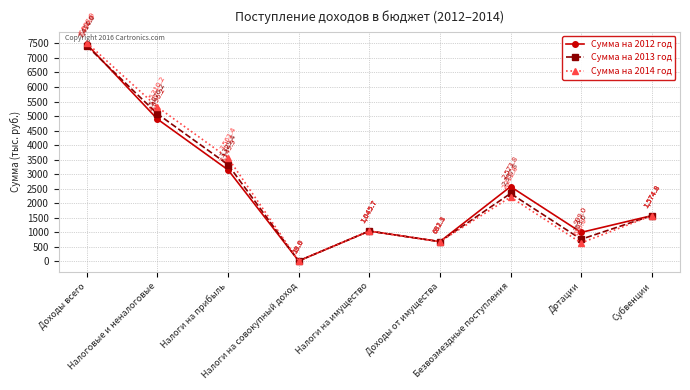

Reading right to left, what are all the values shown in this chart?

Сумма на 2012 год: Субвенции=1574.8	Дотации=999.0	Безвозмездные поступления=2573.8	Доходы от имущества=681.8	Налоги на имущество=1045.7	Налоги на совокупный доход=18.8	Налоги на прибыль=3149.9	Налоговые и неналоговые=4896.2	Доходы всего=7470.0
Сумма на 2013 год: Субвенции=1574.8	Дотации=763.0	Безвозмездные поступления=2337.8	Доходы от имущества=682.1	Налоги на имущество=1045.7	Налоги на совокупный доход=19.0	Налоги на прибыль=3329.4	Налоговые и неналоговые=5076.2	Доходы всего=7414.0
Сумма на 2014 год: Субвенции=1574.8	Дотации=638.0	Безвозмездные поступления=2212.8	Доходы от имущества=682.1	Налоги на имущество=1045.7	Налоги на совокупный доход=20.0	Налоги на прибыль=3562.4	Налоговые и неналоговые=5310.2	Доходы всего=7523.0